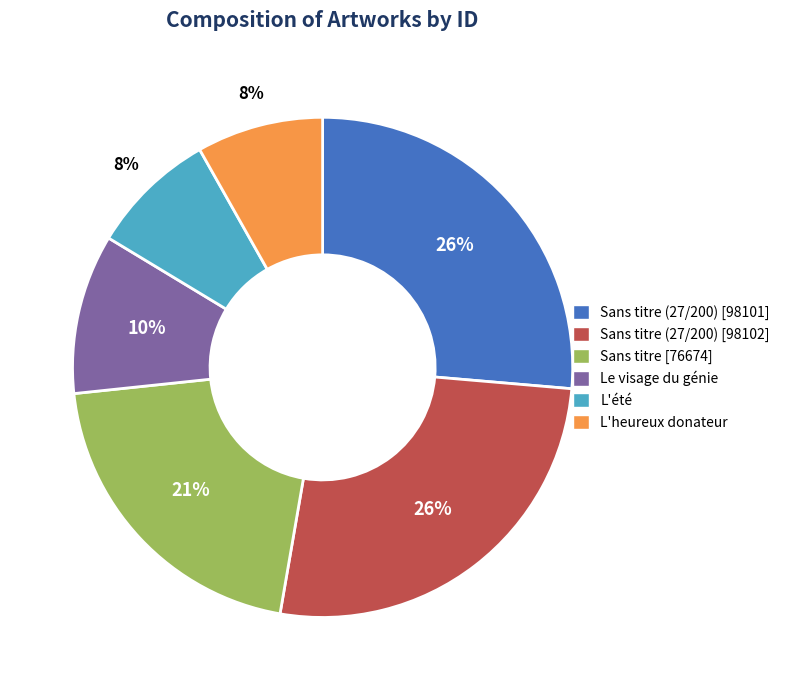

Is the sum of L'heureux donateur and Sans titre (27/200) [98101] greater than half?

No